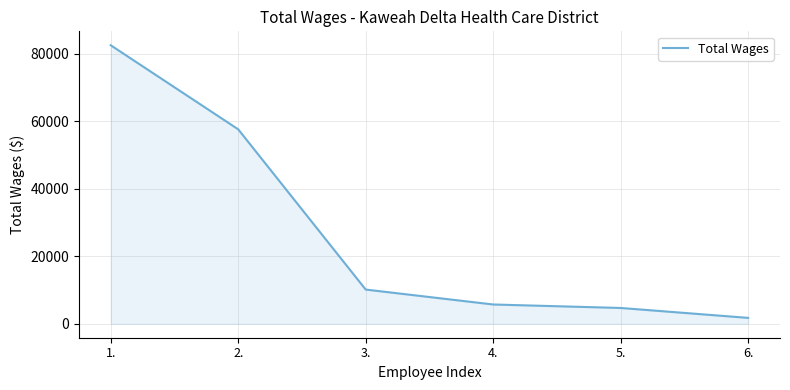

What is the sum of the values at 2. and 5.?

62249